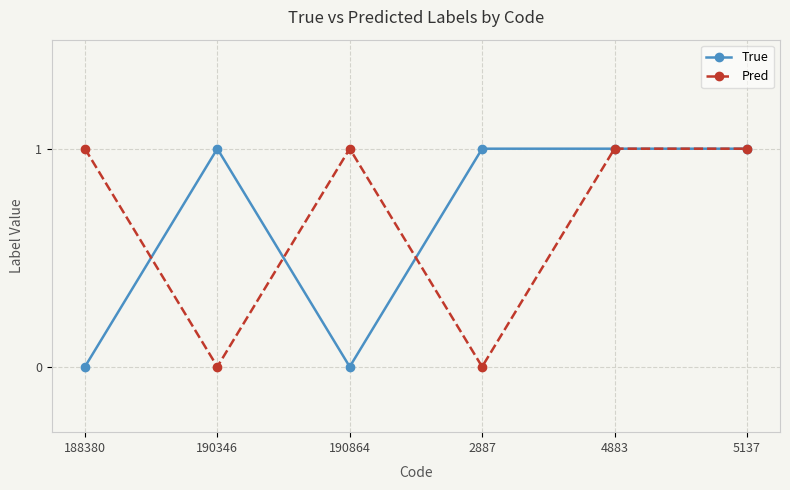

True or false: True and Pred intersect in this chart.

True